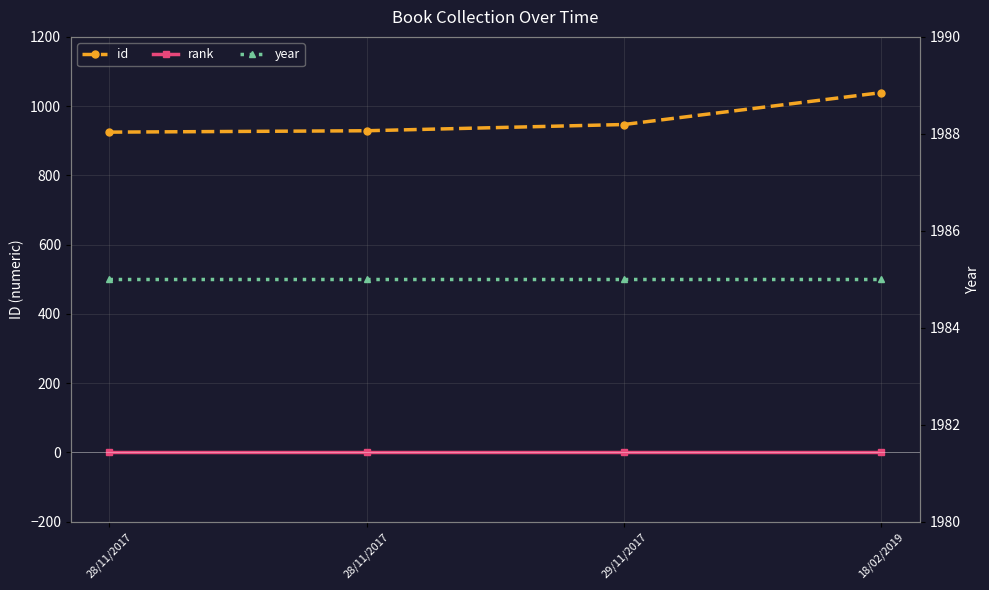

Which series has the largest total across all categories?

year